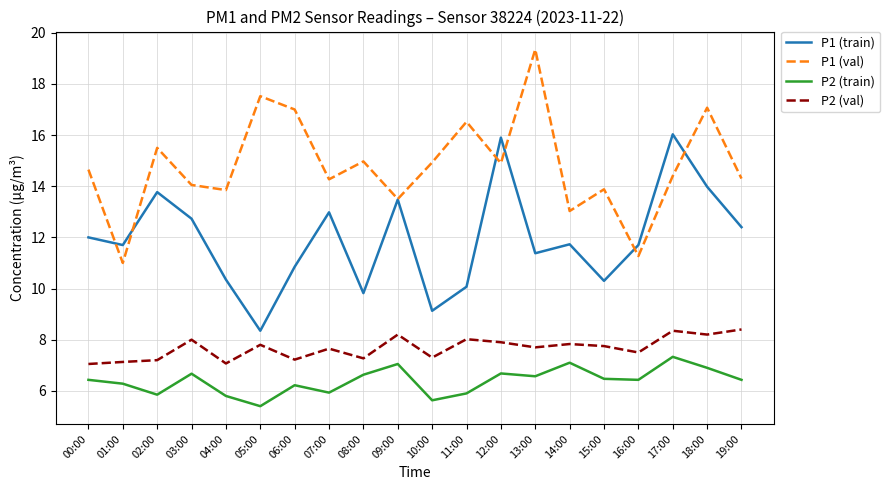

What are all the series names shown in the legend?

P1 (train), P1 (val), P2 (train), P2 (val)